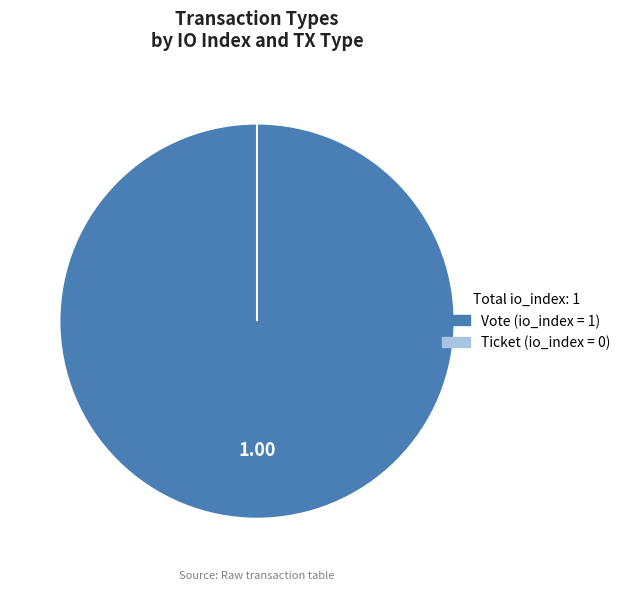

Is it true that Ticket is 1% of the pie?

False